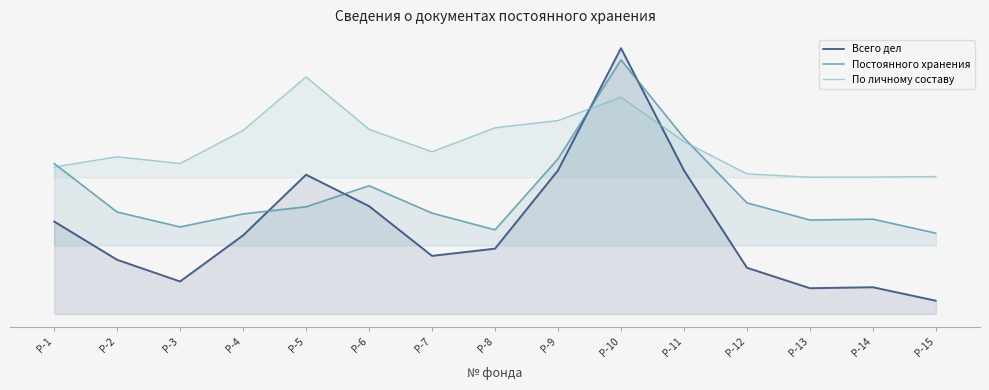

True or false: Всего дел has a value of 135.1 at Р-12.

True